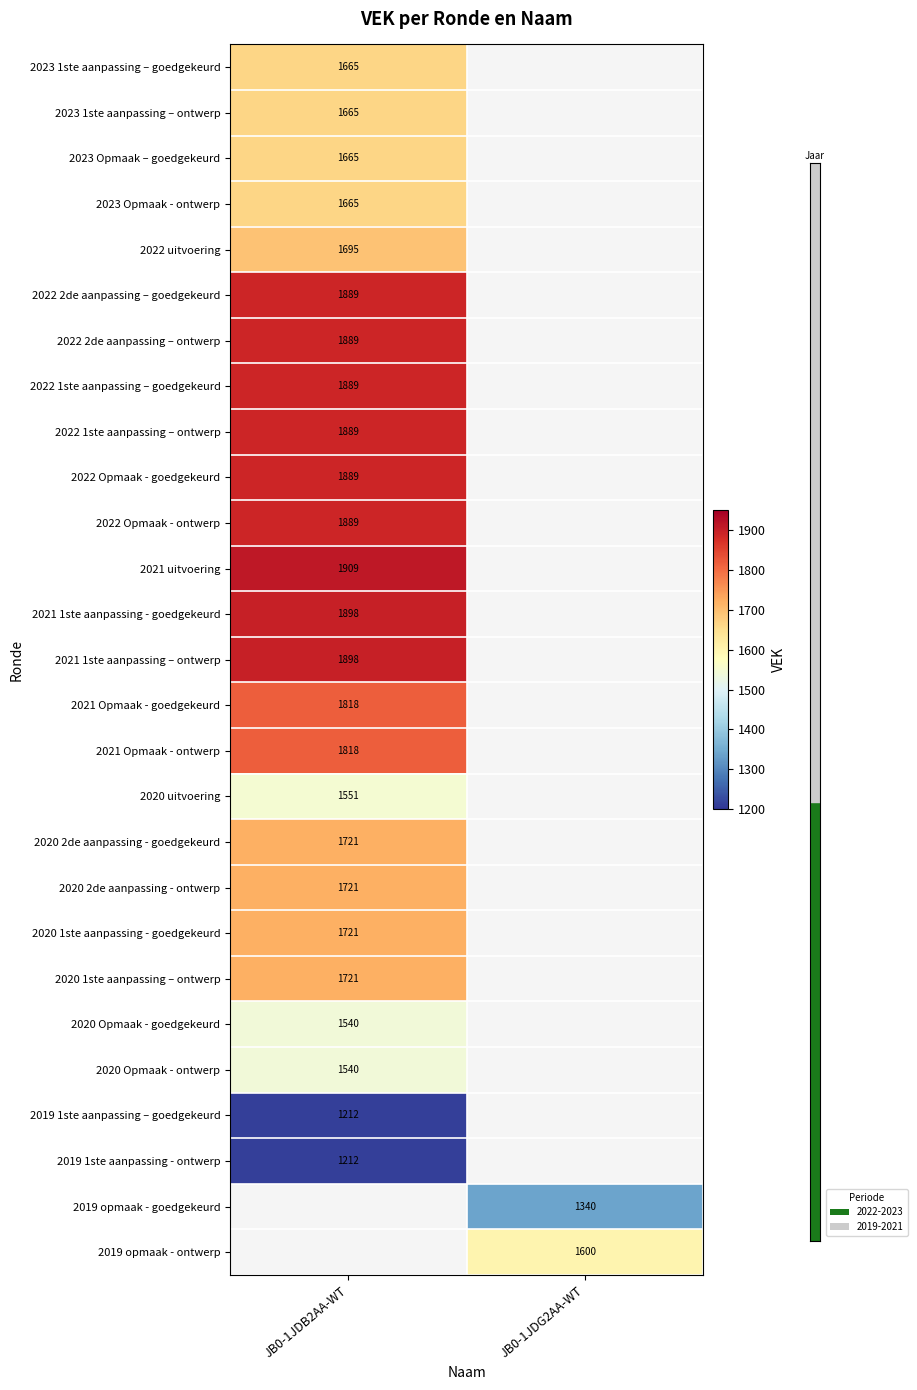

Between JB0-1JDG2AA-WT and JB0-1JDB2AA-WT, which is larger?

JB0-1JDB2AA-WT